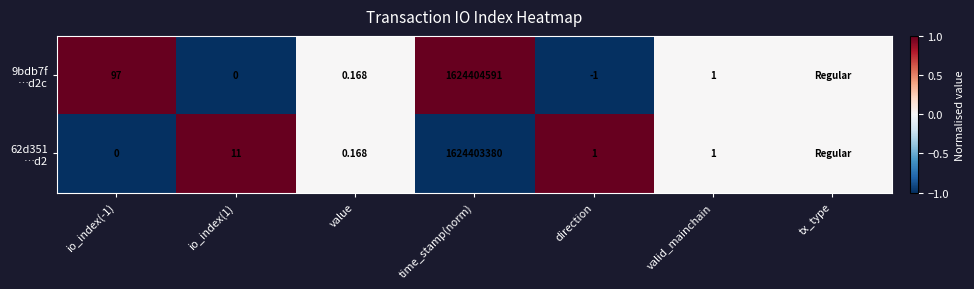

At value, list the series in order from smallest to largest.

9bdb7f …d2c, 62d351 …d2